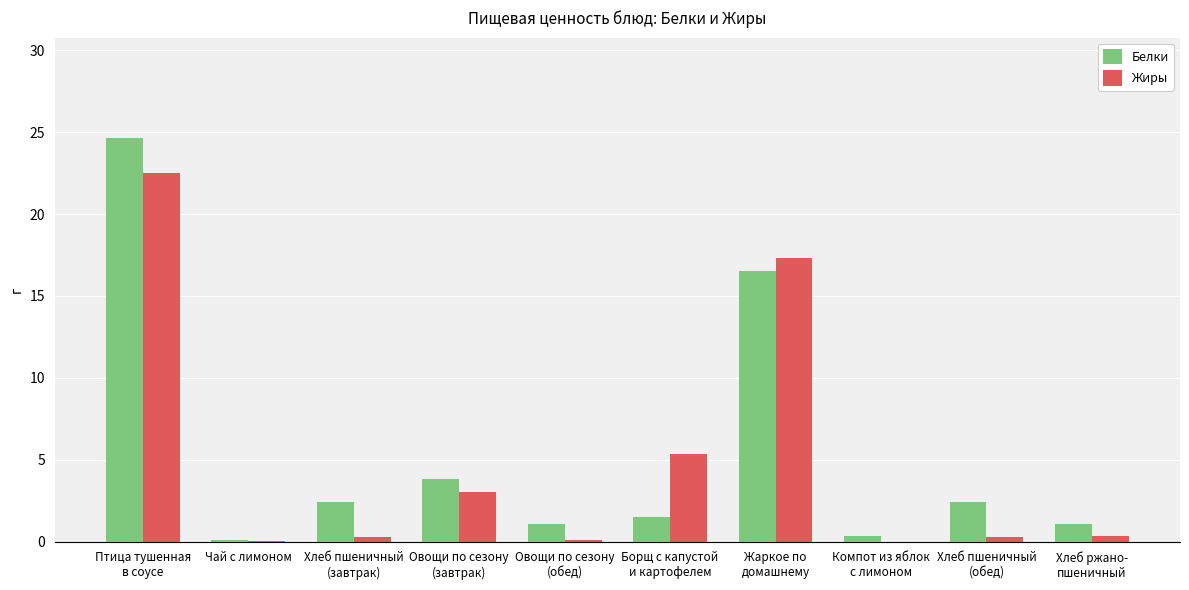

What is the sum of the Жиры values at Жаркое по
домашнему and Хлеб ржано-
пшеничный?

17.7